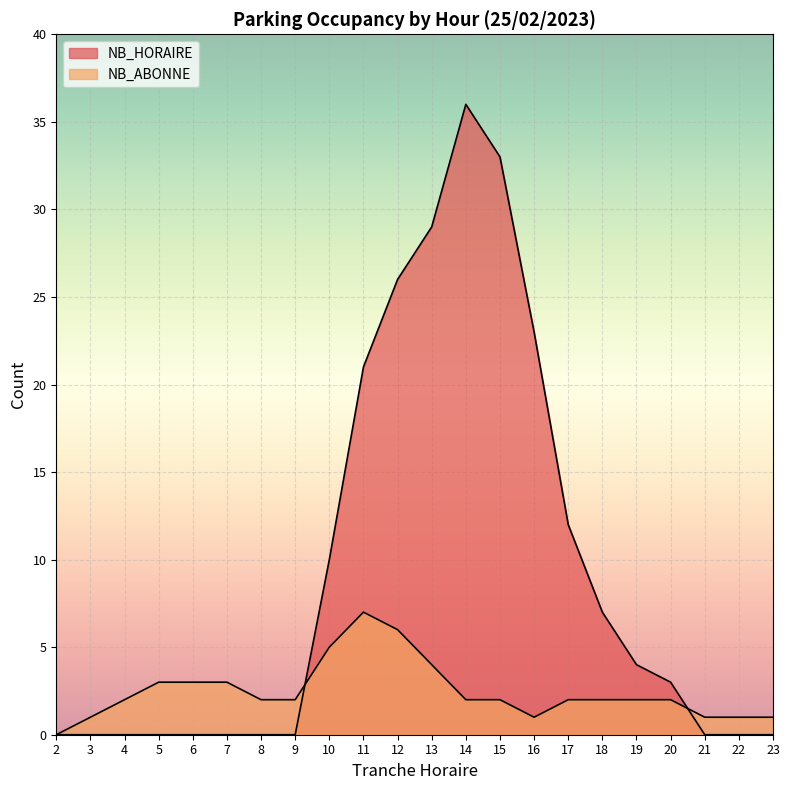

Does the chart display data point markers on the line(s)?

No